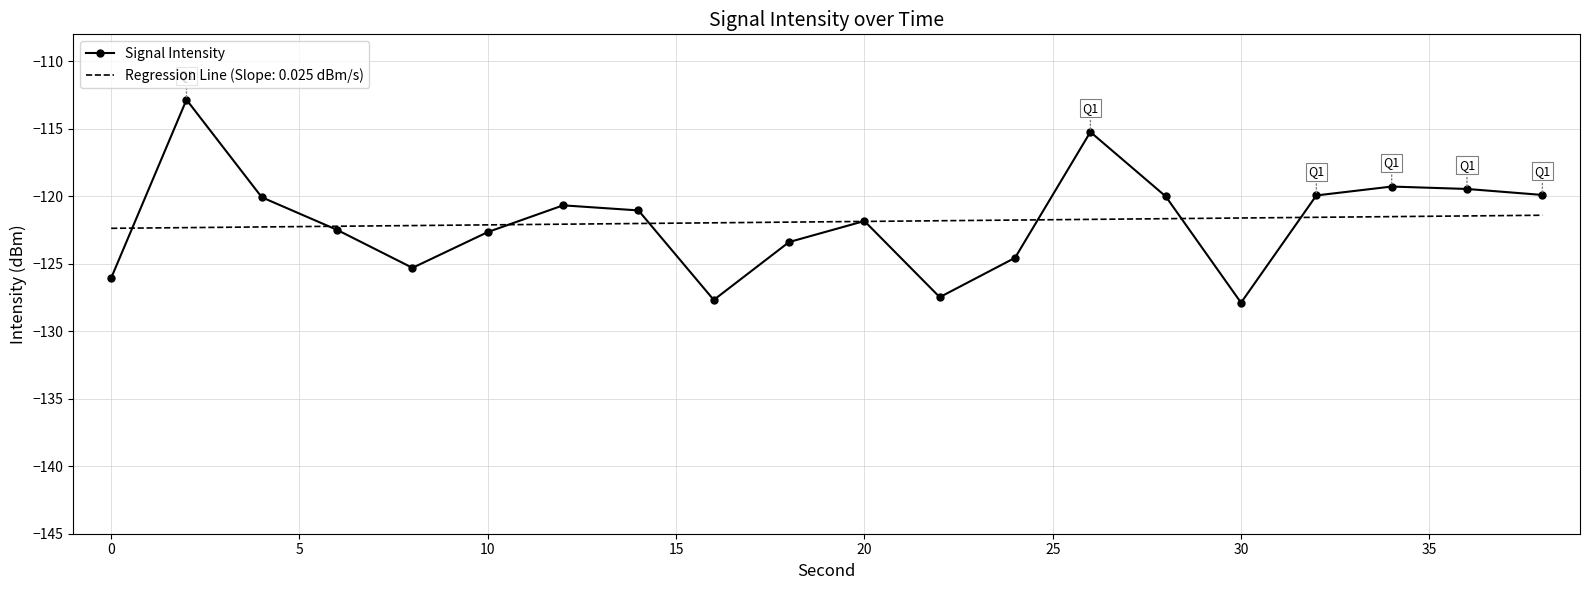

What is the highest value of the Signal Intensity series?

-112.8